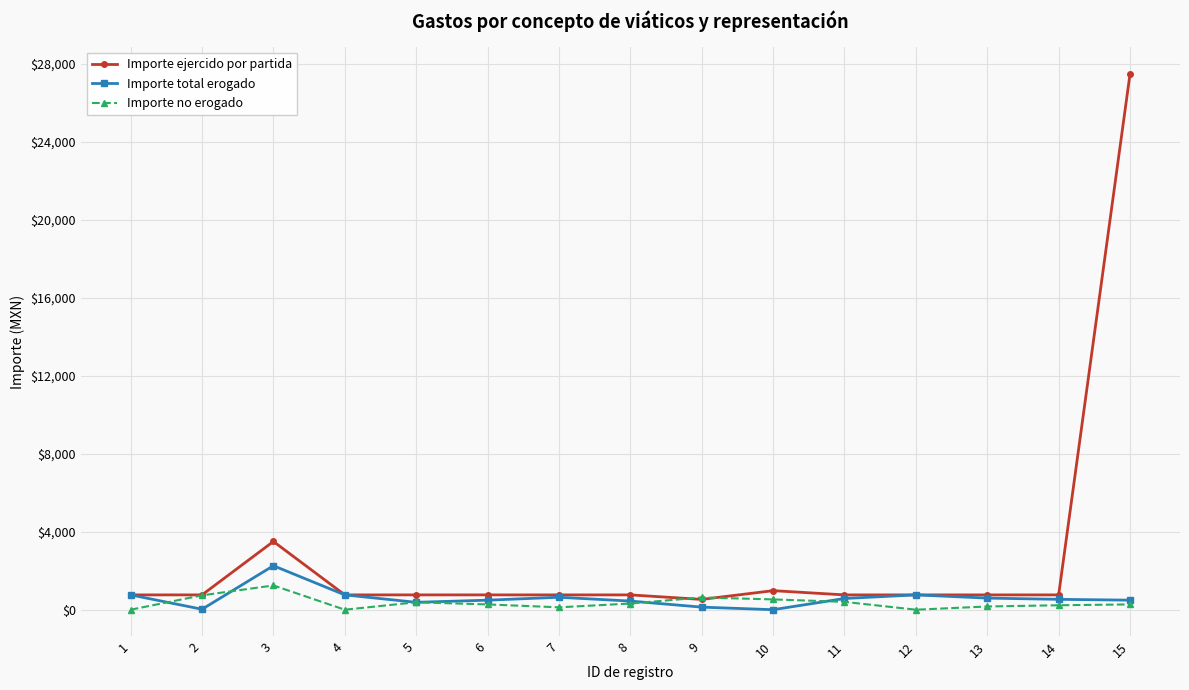

What is the difference between the highest and lowest values at 4?

760.0